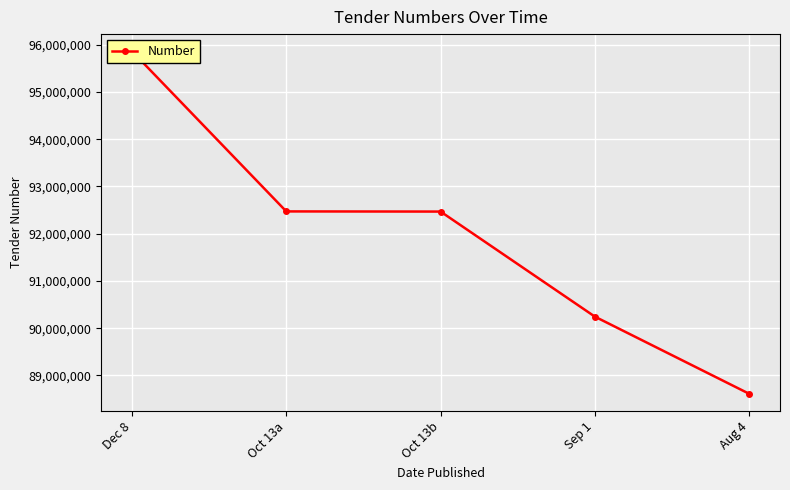

How many lines are shown in the chart?

1